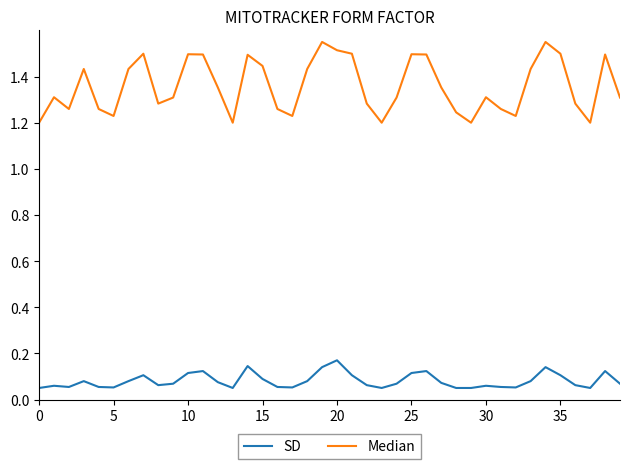

Which series has the largest total across all categories?

Median